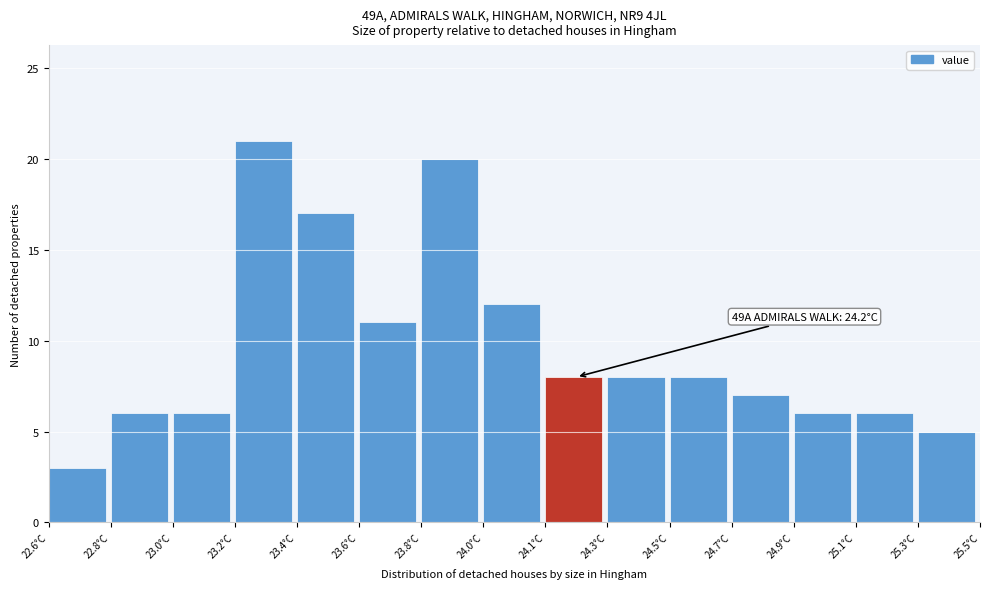

Reading left to right, transcribe all the data shown in this chart.

3	6	6	21	17	11	20	12	8	8	8	7	6	6	5